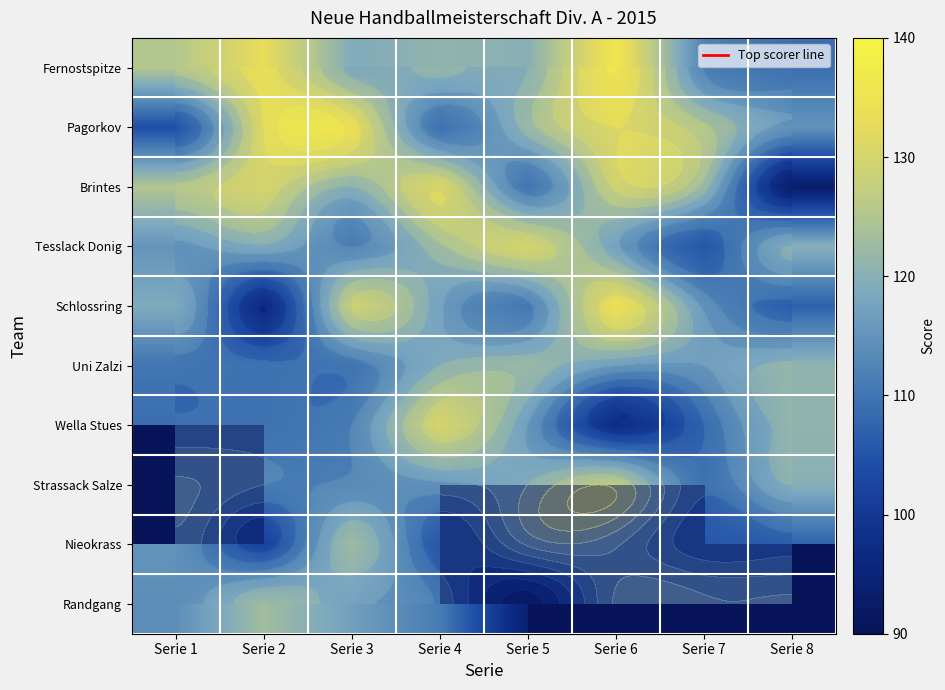

At how many categories does at least one series exceed 103?

8